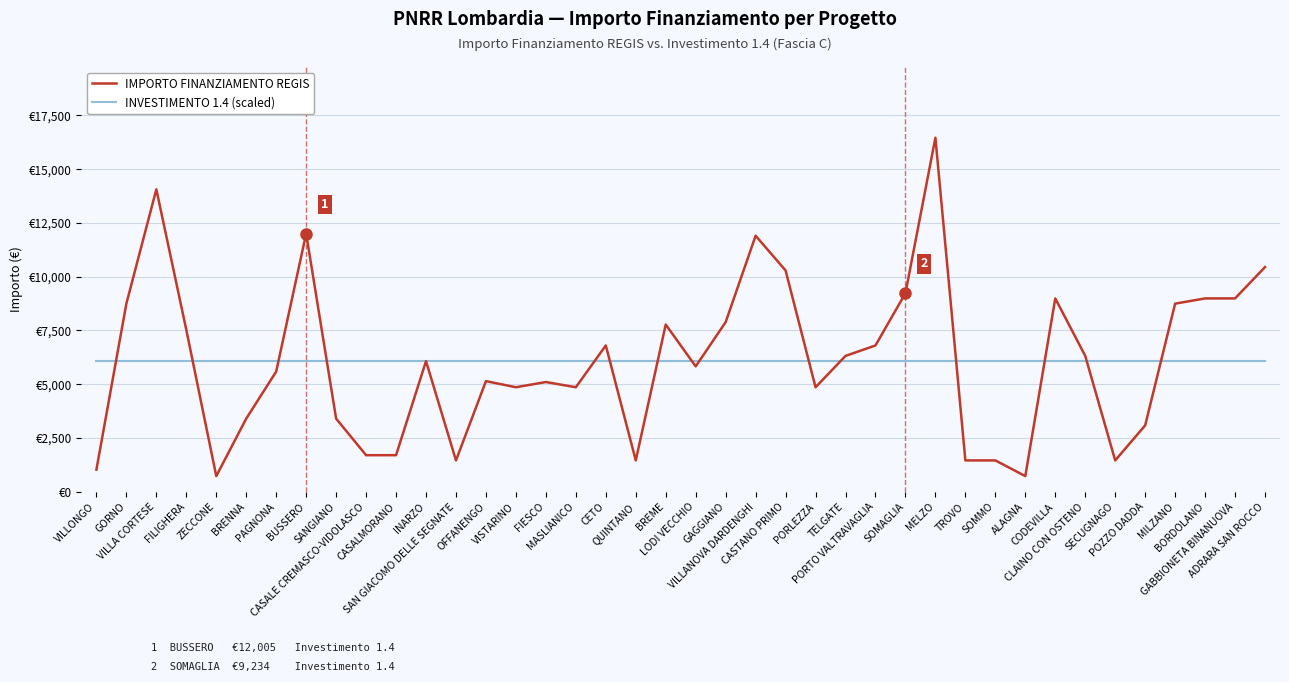

What are all the series names shown in the legend?

IMPORTO FINANZIAMENTO REGIS, INVESTIMENTO 1.4 (scaled)